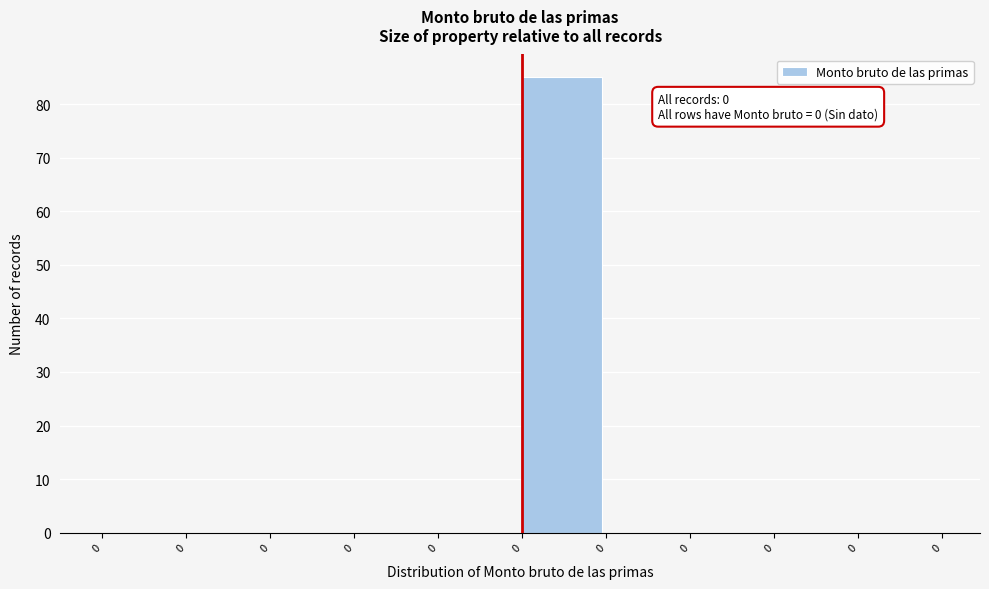

How many series are shown in this chart?

1